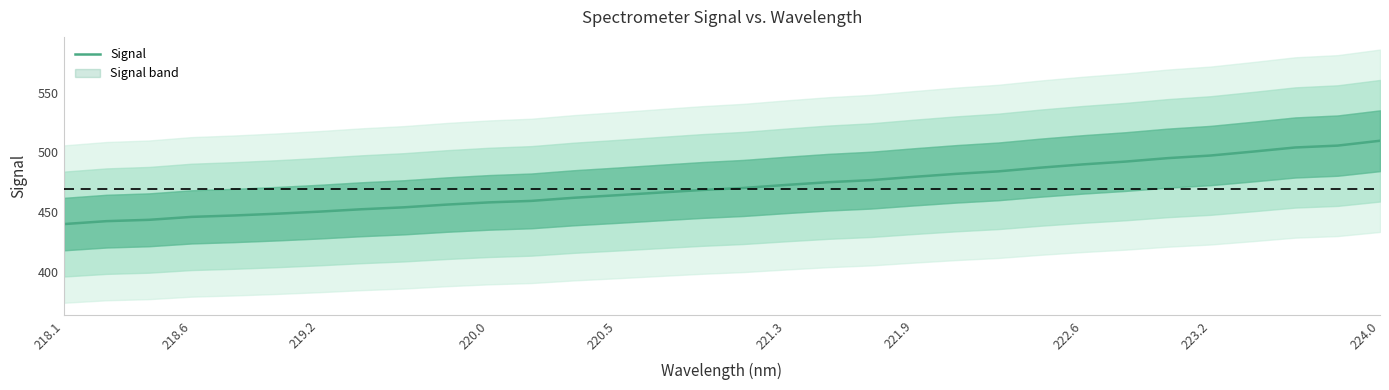

What is the maximum value for Signal?

509.9